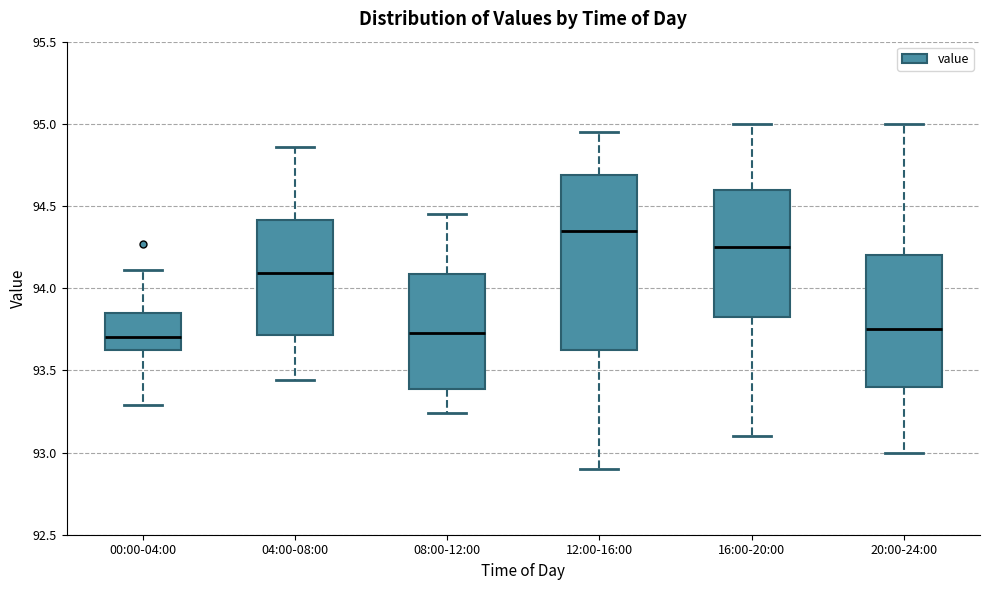

Which box is the tallest, from its lower edge to its upper edge?

12:00-16:00